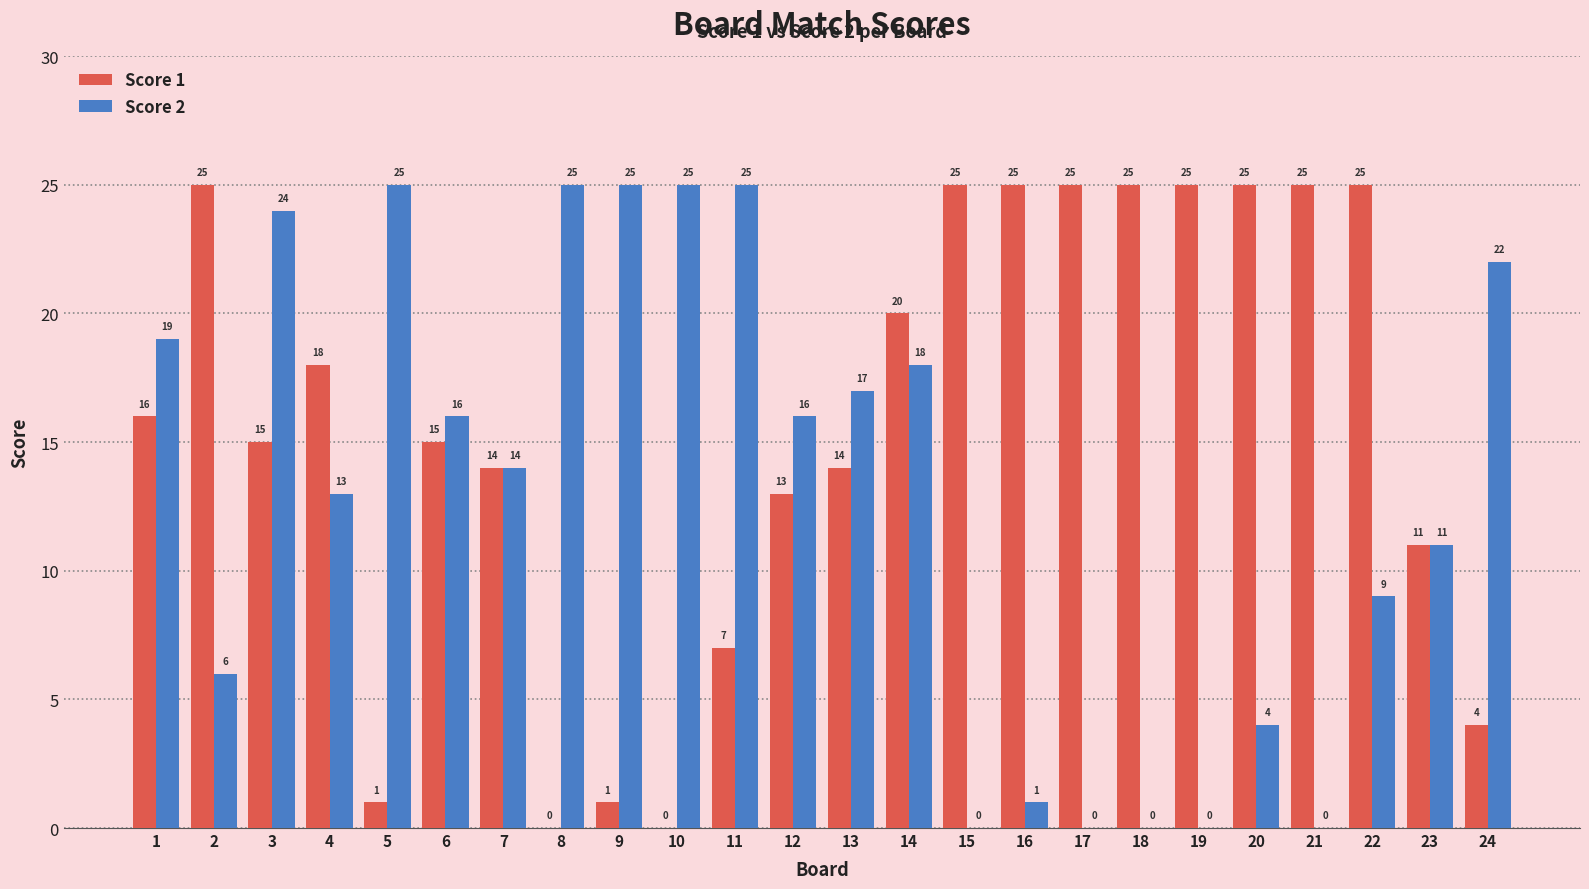

What is the total value across all series at 3?

39